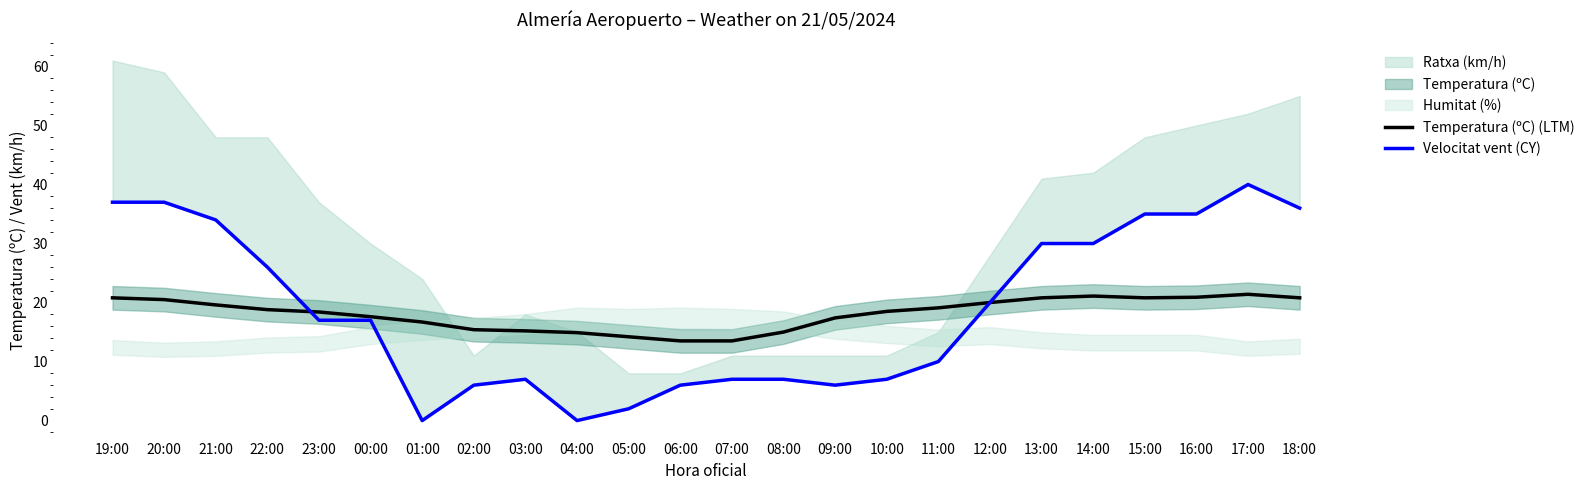

Reading left to right, what are all the values shown in this chart?

Temperatura (ºC) (LTM): 19:00=20.8	20:00=20.5	21:00=19.6	22:00=18.8	23:00=18.4	00:00=17.6	01:00=16.7	02:00=15.4	03:00=15.2	04:00=14.9	05:00=14.2	06:00=13.5	07:00=13.5	08:00=15.0	09:00=17.4	10:00=18.5	11:00=19.1	12:00=20.0	13:00=20.8	14:00=21.1	15:00=20.8	16:00=20.9	17:00=21.4	18:00=20.8
Velocitat vent (CY): 19:00=37.0	20:00=37.0	21:00=34.0	22:00=26.0	23:00=17.0	00:00=17.0	01:00=0.0	02:00=6.0	03:00=7.0	04:00=0.0	05:00=2.0	06:00=6.0	07:00=7.0	08:00=7.0	09:00=6.0	10:00=7.0	11:00=10.0	12:00=20.0	13:00=30.0	14:00=30.0	15:00=35.0	16:00=35.0	17:00=40.0	18:00=36.0